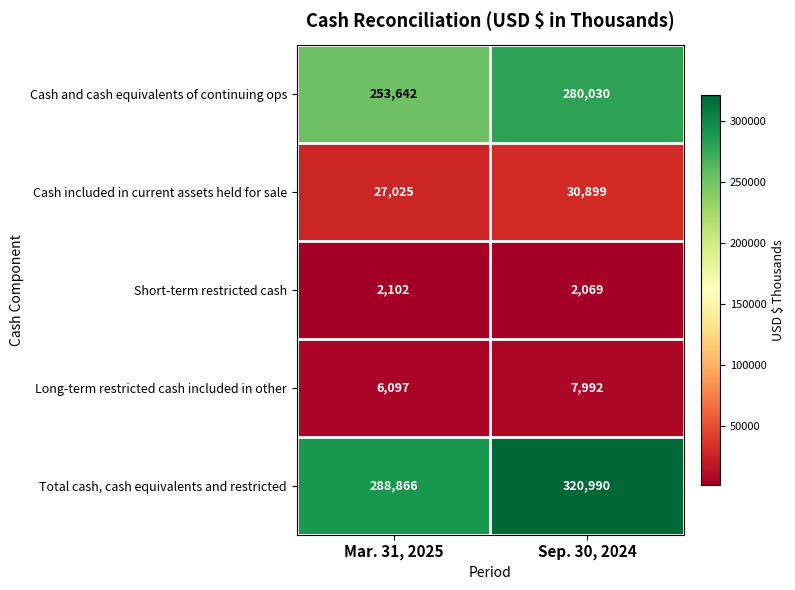

At which category is the sum across all series the highest?

Sep. 30, 2024